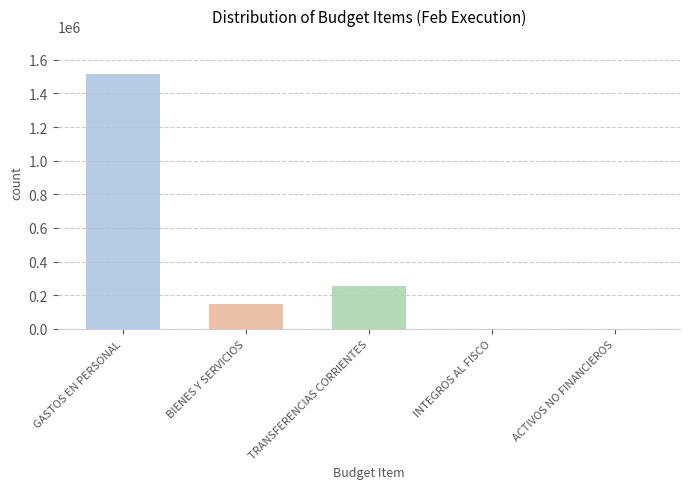

What is the average value?

383412